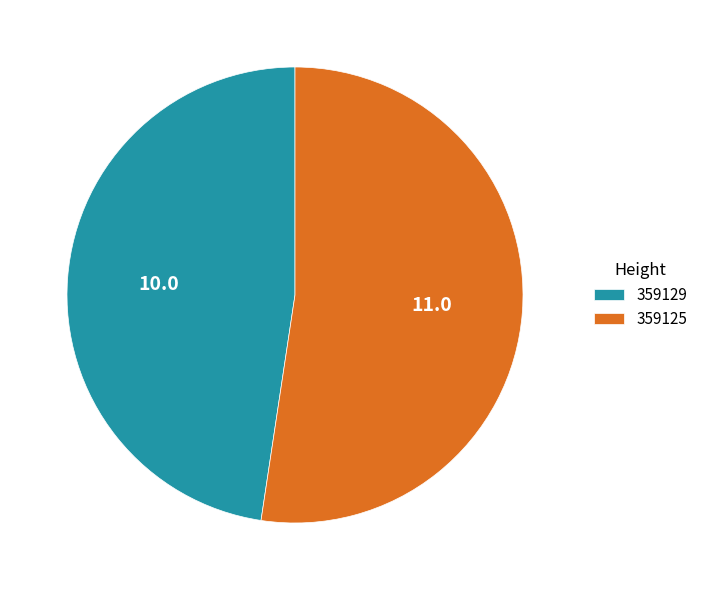

Which category accounts for the majority?

359125